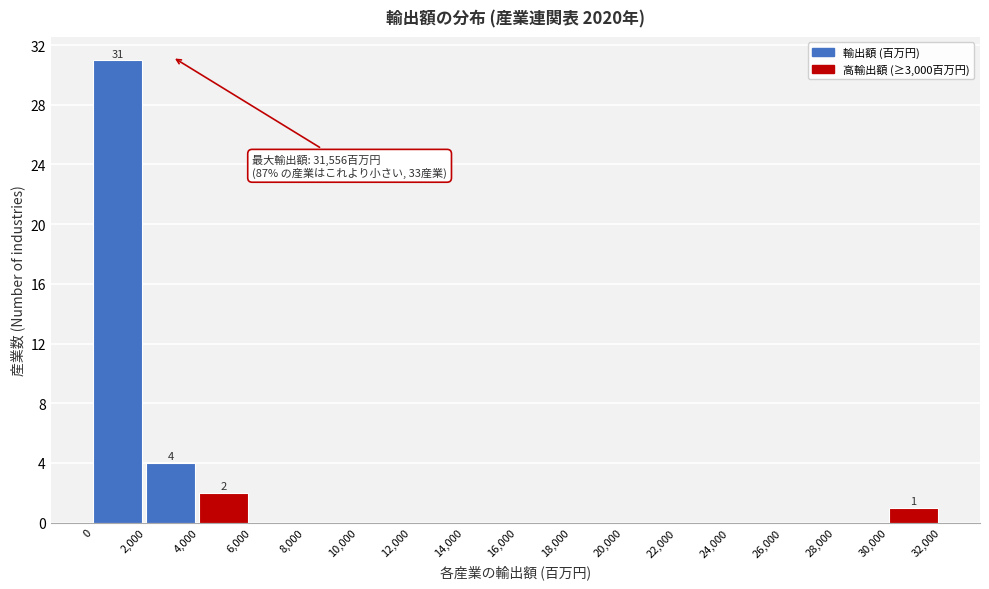

Which range on the x-axis has the tallest bar?

0 to 2,000